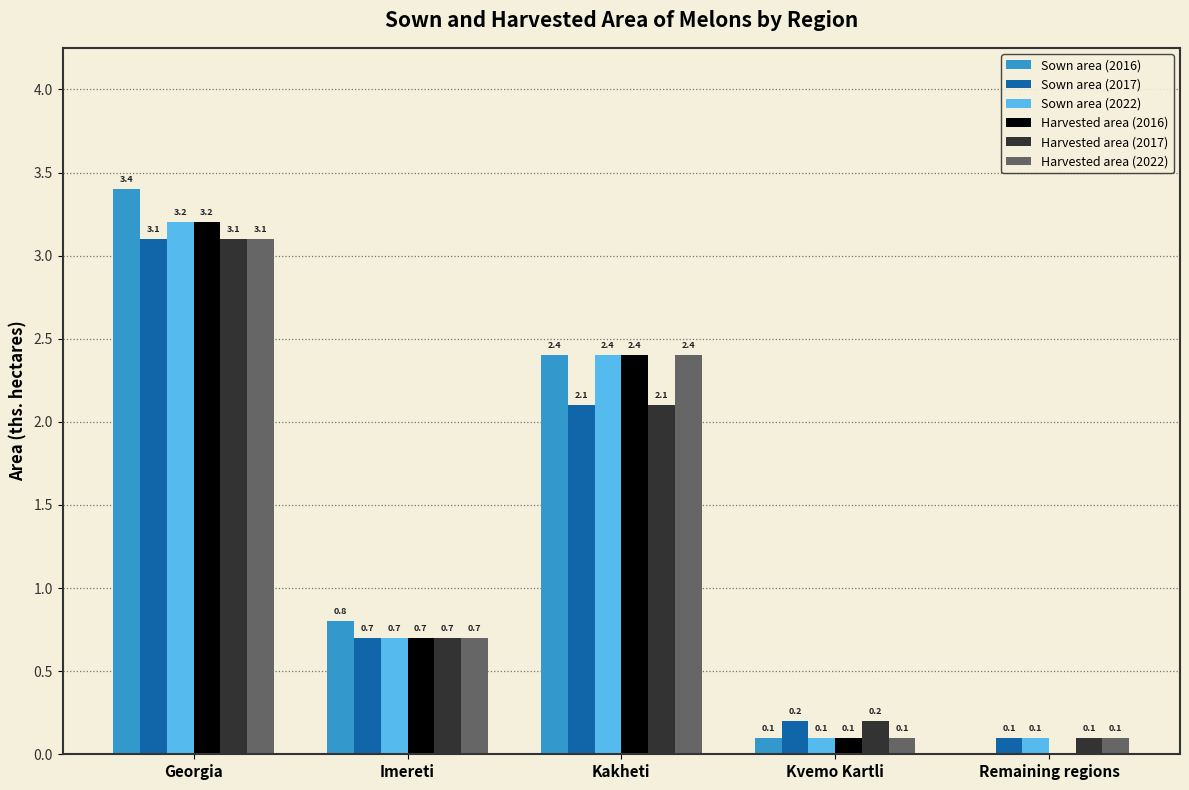

Count the number of categories in the chart.

5